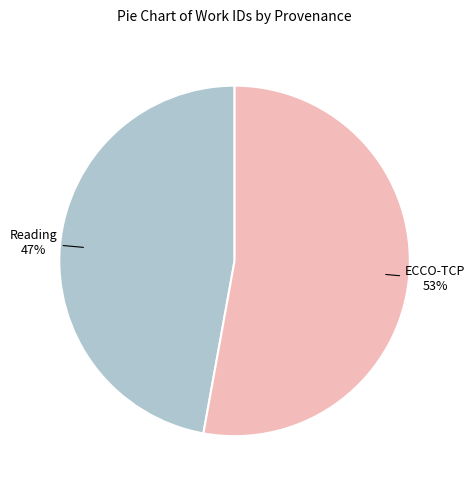

Does any single category account for the majority?

Yes